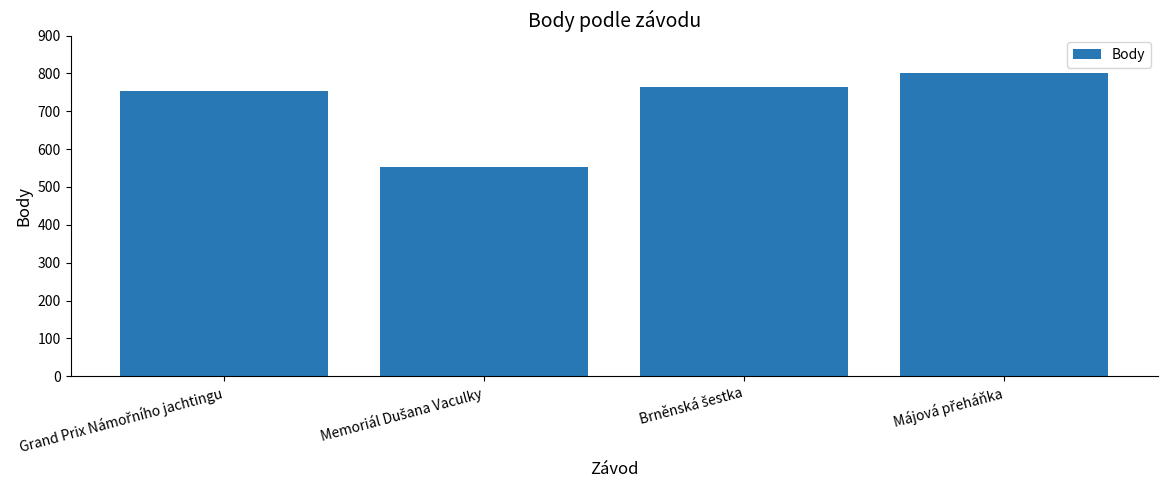

What is the difference between the maximum and minimum values?

247